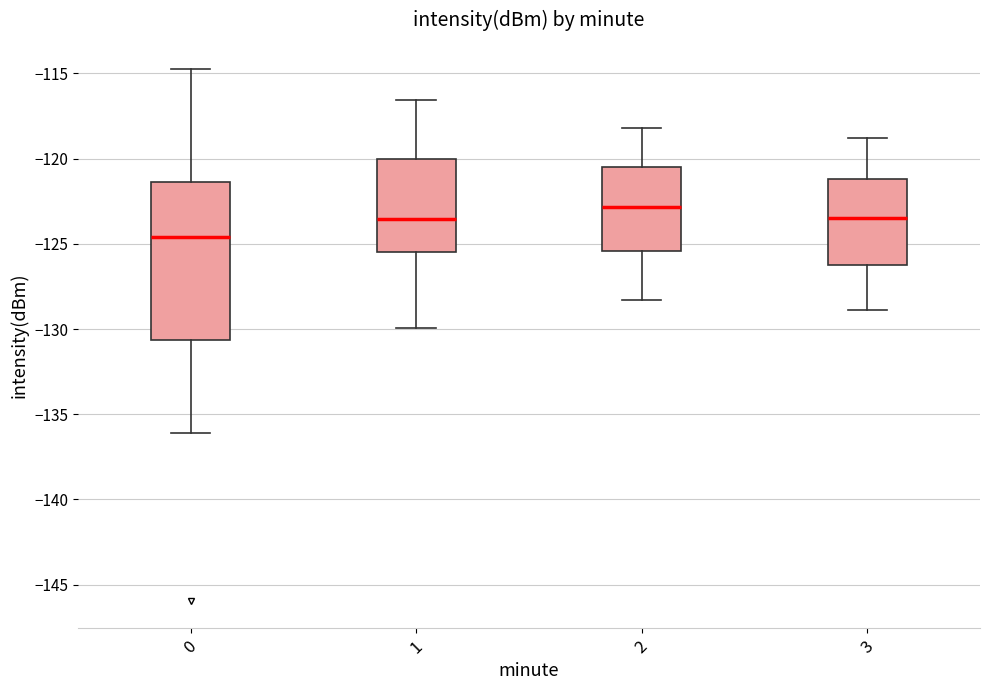

Where is the lower edge of the box at x = 2 on the y-axis? The values are not printed on the chart, so give them approximately, as read against the axis.

-125.5